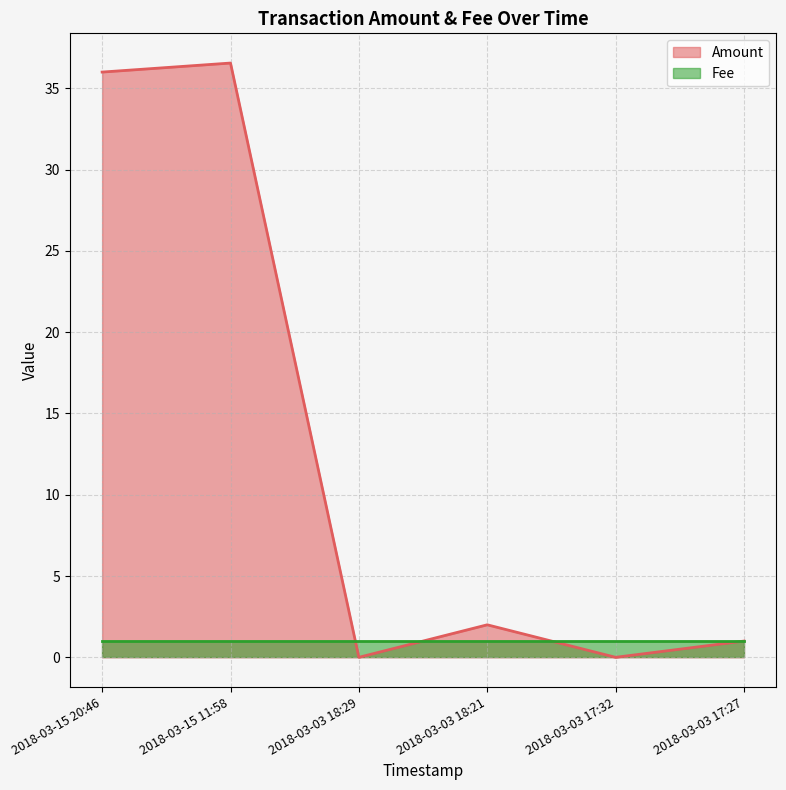

The chart shows a value of 2.0 at 2018-03-03 18:21. True or false?

True